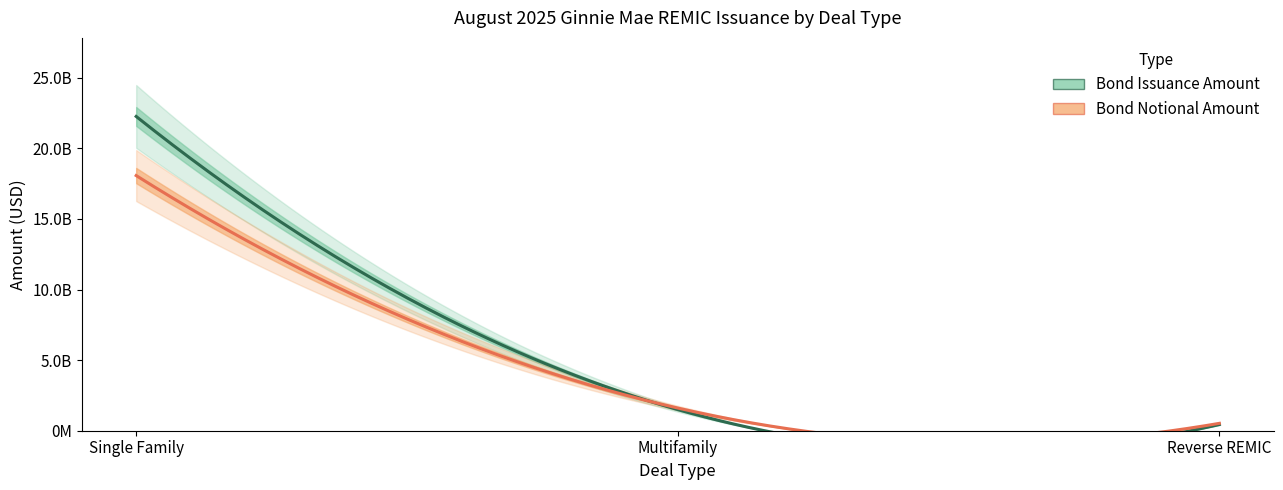

At Single Family, list the series in order from largest to smallest.

Bond Issuance Amount, Bond Notional Amount